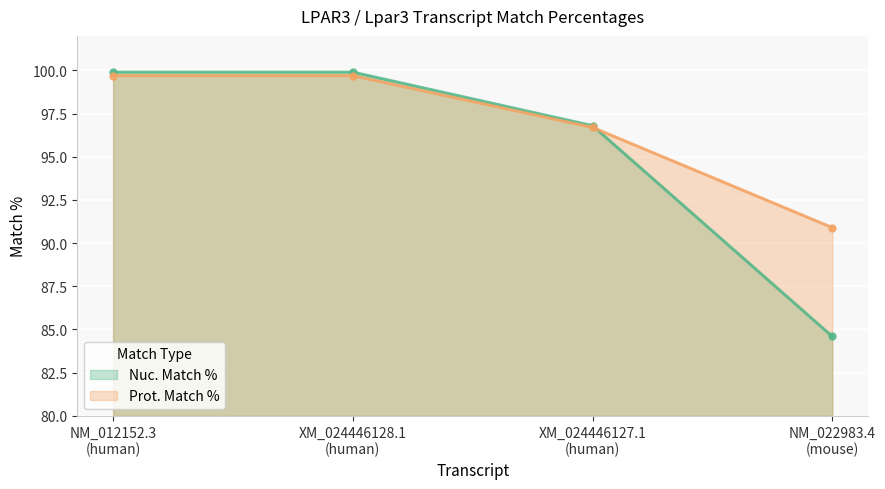

True or false: Prot. Match % has more than 2 points higher than both neighbors.

False